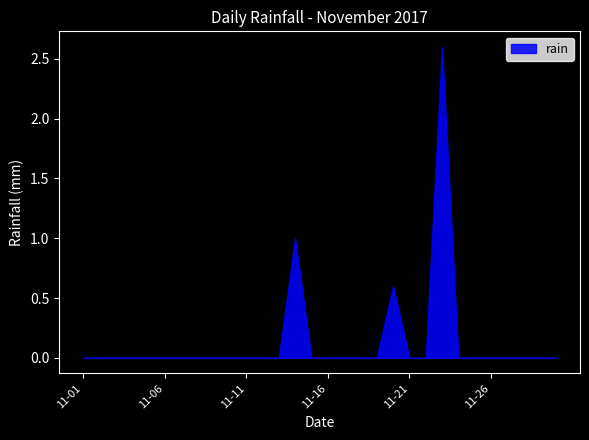

Reading left to right, what are all the values shown in this chart?

0.0	0.0	0.0	0.0	0.0	0.0	0.0	0.0	0.0	0.0	0.0	0.0	0.0	1.0	0.0	0.0	0.0	0.0	0.0	0.6	0.0	0.0	2.6	0.0	0.0	0.0	0.0	0.0	0.0	0.0